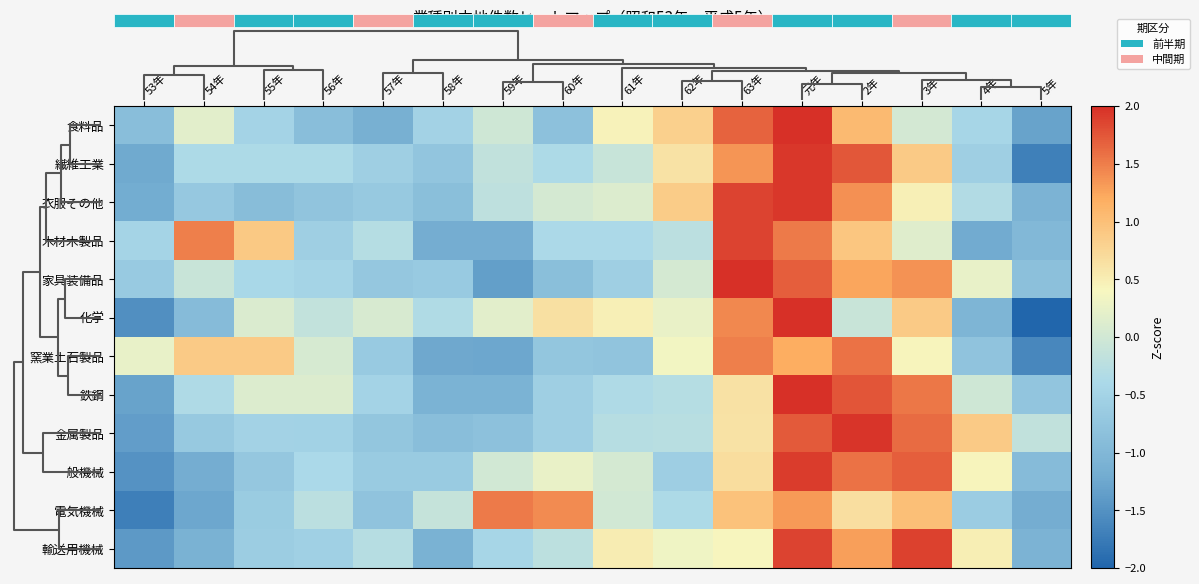

Reading left to right, extract all data points from this chart.

食料品: 53年=-0.9	54年=0.2	55年=-0.5	56年=-0.9	57年=-1.1	58年=-0.5	59年=-0.0	60年=-0.8	61年=0.4	62年=0.8	63年=1.7	元年=2.3	2年=1.1	3年=0.0	4年=-0.4	5年=-1.3
繊維工業: 53年=-1.2	54年=-0.4	55年=-0.4	56年=-0.4	57年=-0.6	58年=-0.8	59年=-0.2	60年=-0.4	61年=-0.1	62年=0.6	63年=1.4	元年=1.9	2年=1.7	3年=0.9	4年=-0.6	5年=-1.7
衣服その他: 53年=-1.2	54年=-0.7	55年=-0.9	56年=-0.8	57年=-0.7	58年=-0.9	59年=-0.2	60年=0.0	61年=0.1	62年=0.9	63年=1.9	元年=1.9	2年=1.4	3年=0.5	4年=-0.3	5年=-1.1
木材木製品: 53年=-0.5	54年=1.5	55年=0.9	56年=-0.6	57年=-0.3	58年=-1.2	59年=-1.2	60年=-0.4	61年=-0.4	62年=-0.2	63年=1.9	元年=1.5	2年=0.9	3年=0.2	4年=-1.2	5年=-1.0
家具装備品: 53年=-0.7	54年=-0.1	55年=-0.4	56年=-0.5	57年=-0.7	58年=-0.7	59年=-1.4	60年=-0.9	61年=-0.6	62年=0.0	63年=2.1	元年=1.7	2年=1.2	3年=1.4	4年=0.2	5年=-0.8
化学: 53年=-1.5	54年=-0.9	55年=0.1	56年=-0.2	57年=0.1	58年=-0.3	59年=0.2	60年=0.7	61年=0.5	62年=0.3	63年=1.4	元年=2.0	2年=-0.1	3年=0.9	4年=-1.0	5年=-2.0
窯業土石製品: 53年=0.2	54年=0.9	55年=0.9	56年=0.1	57年=-0.7	58年=-1.2	59年=-1.3	60年=-0.7	61年=-0.8	62年=0.3	63年=1.5	元年=1.2	2年=1.6	3年=0.4	4年=-0.8	5年=-1.6
鉄鋼: 53年=-1.3	54年=-0.4	55年=0.1	56年=0.1	57年=-0.5	58年=-1.1	59年=-1.1	60年=-0.6	61年=-0.4	62年=-0.3	63年=0.6	元年=2.2	2年=1.8	3年=1.5	4年=-0.0	5年=-0.8
金属製品: 53年=-1.4	54年=-0.7	55年=-0.5	56年=-0.5	57年=-0.7	58年=-0.9	59年=-0.8	60年=-0.6	61年=-0.3	62年=-0.3	63年=0.6	元年=1.7	2年=2.0	3年=1.6	4年=0.9	5年=-0.2
一般機械: 53年=-1.5	54年=-1.2	55年=-0.7	56年=-0.4	57年=-0.6	58年=-0.6	59年=0.0	60年=0.3	61年=0.0	62年=-0.6	63年=0.7	元年=1.9	2年=1.6	3年=1.7	4年=0.4	5年=-0.9
電気機械: 53年=-1.7	54年=-1.3	55年=-0.6	56年=-0.2	57年=-0.8	58年=-0.1	59年=1.5	60年=1.4	61年=0.0	62年=-0.4	63年=1.0	元年=1.3	2年=0.7	3年=1.0	4年=-0.6	5年=-1.2
輸送用機械: 53年=-1.4	54年=-1.1	55年=-0.6	56年=-0.5	57年=-0.3	58年=-1.1	59年=-0.4	60年=-0.2	61年=0.5	62年=0.3	63年=0.4	元年=1.9	2年=1.3	3年=1.9	4年=0.5	5年=-1.1